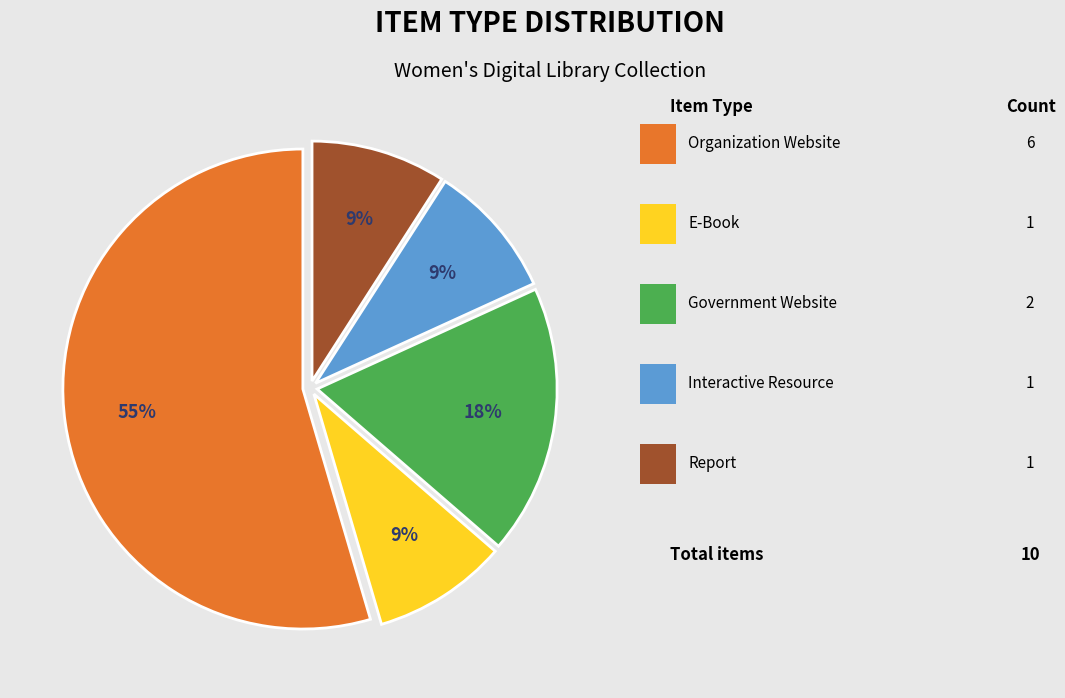

Is there any slice that represents more than half of the pie?

Yes